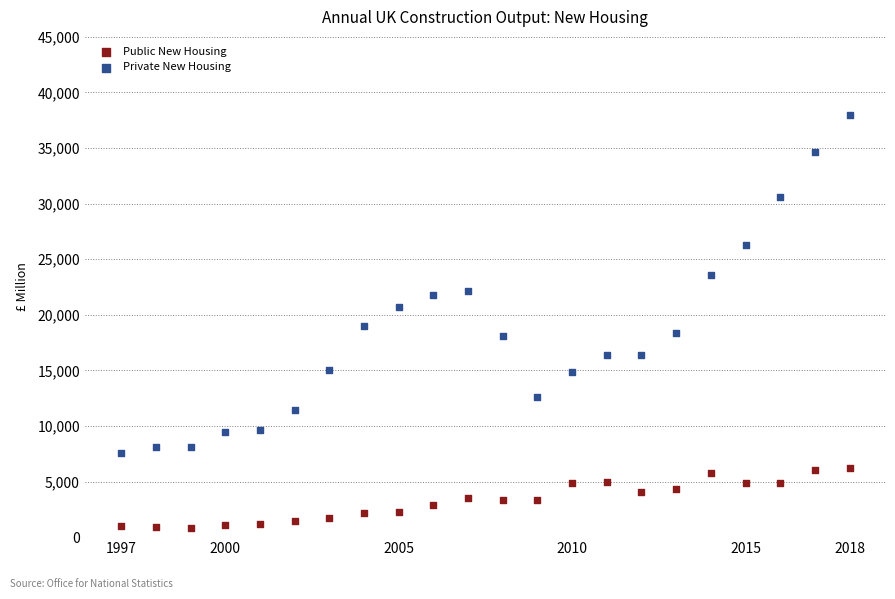

What are all the series names shown in the legend?

Public New Housing, Private New Housing